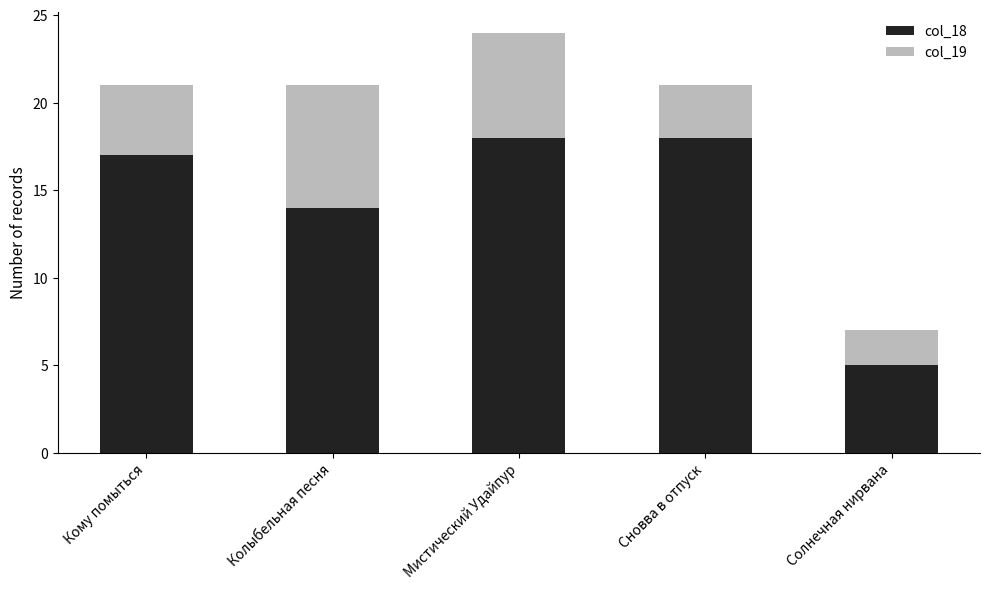

Reading left to right, transcribe the values for col_18.

Кому помыться=17	Колыбельная песня=14	Мистический Удайпур=18	Сновва в отпуск=18	Солнечная нирвана=5